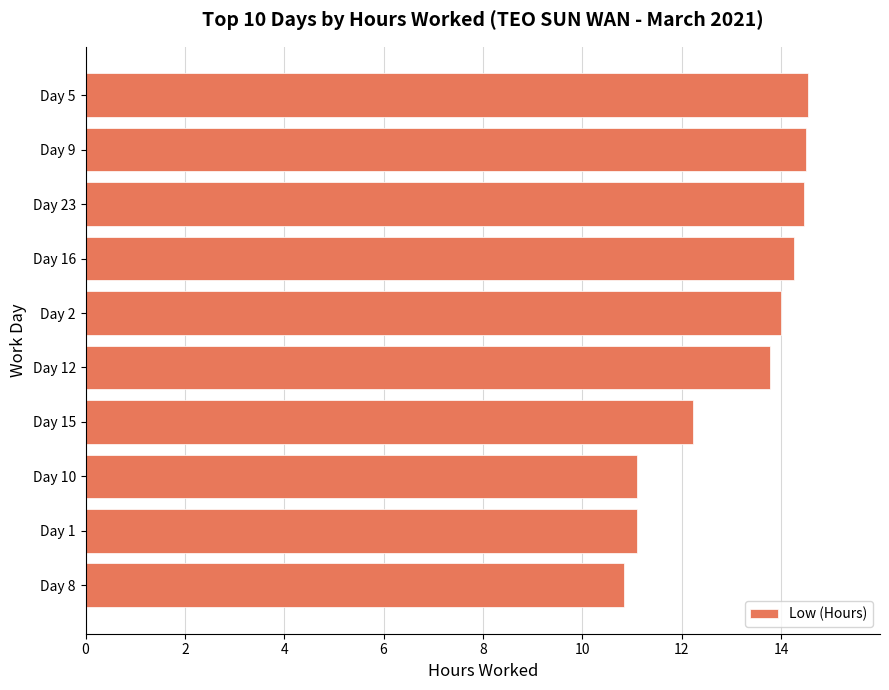

How many data points does each series have?

10